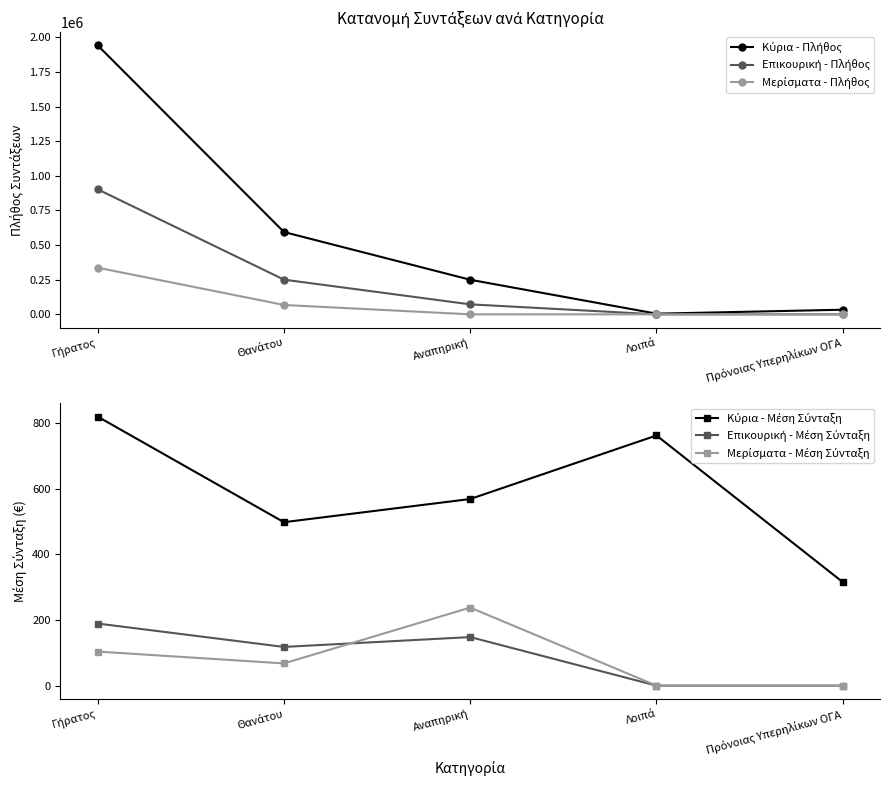

Which category has the highest value in the Μερίσματα - Μέση Σύνταξη series?

Αναπηρική